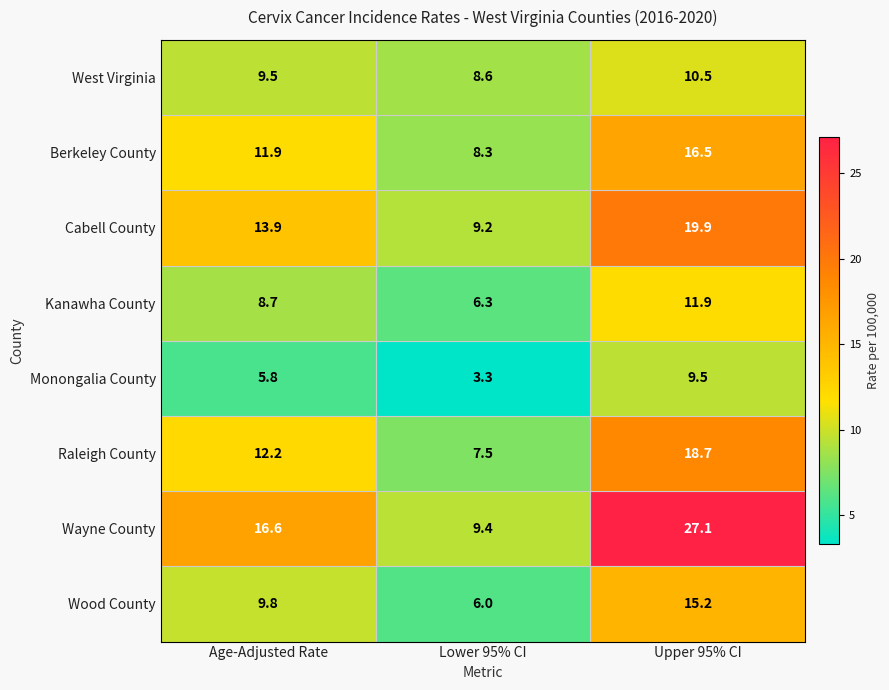

What is the difference between the highest and lowest values at Upper 95% CI?

17.6